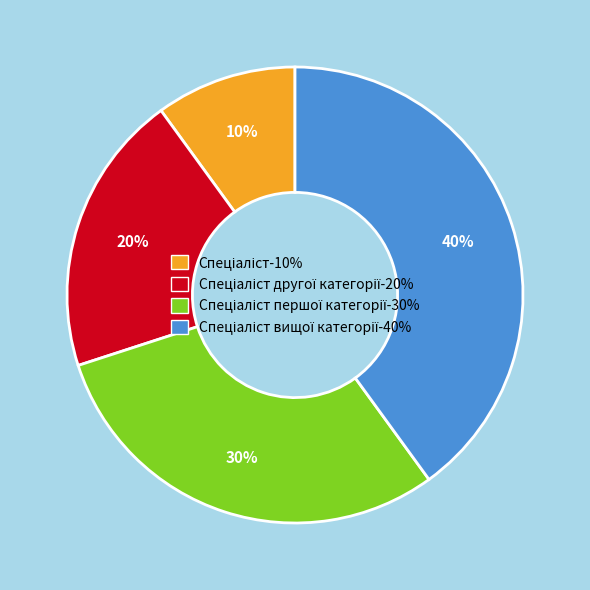

Is there any slice that represents more than half of the pie?

No